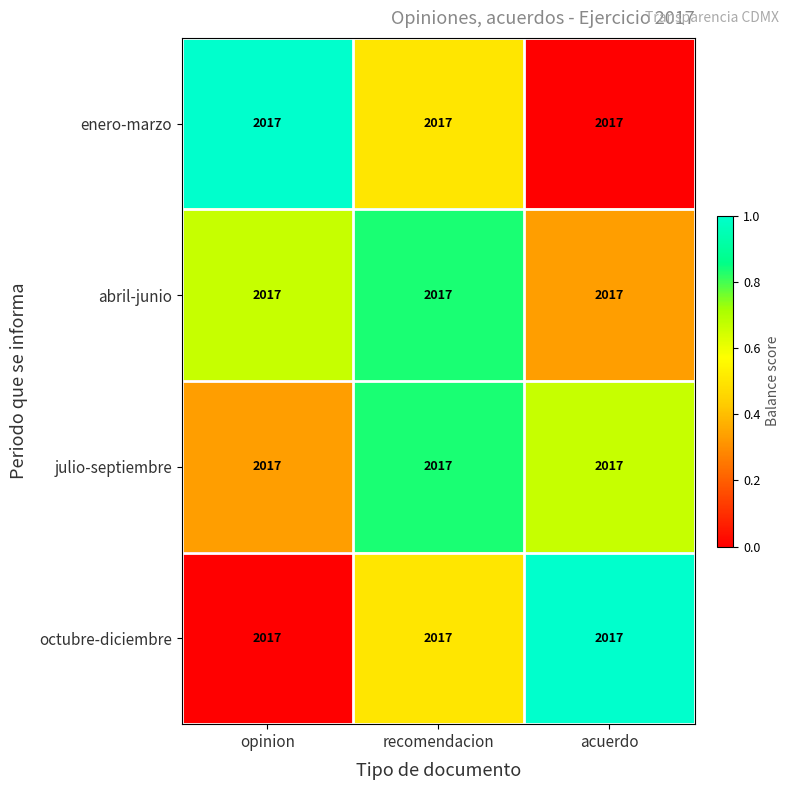

Rank the categories by enero-marzo value from lowest to highest.

acuerdo, recomendacion, opinion